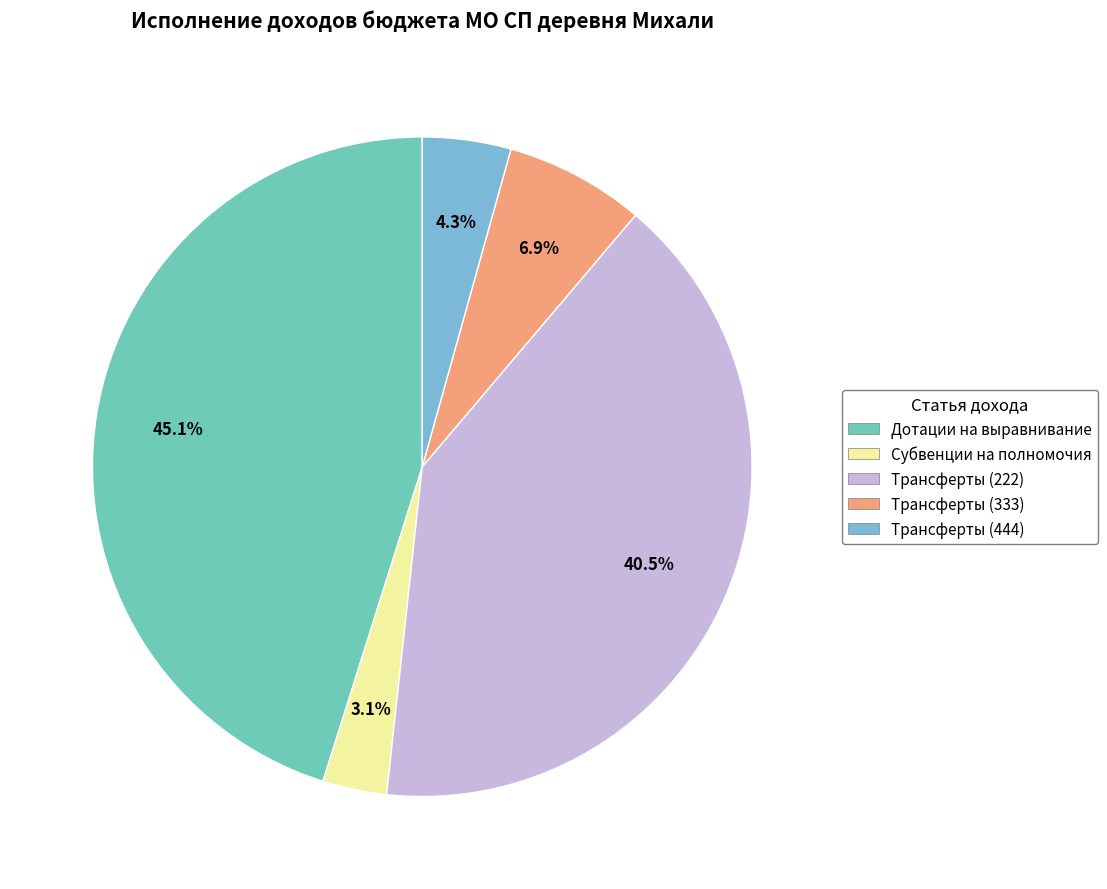

Is there any slice that represents more than half of the pie?

No